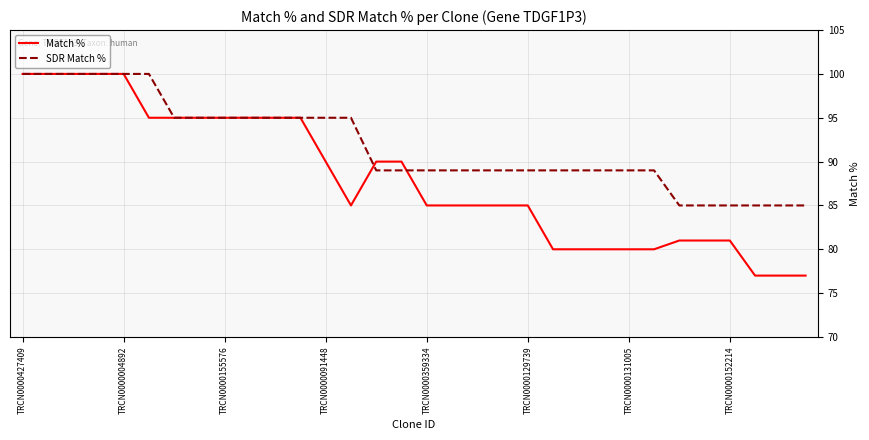

True or false: SDR Match % and Match % intersect in this chart.

True